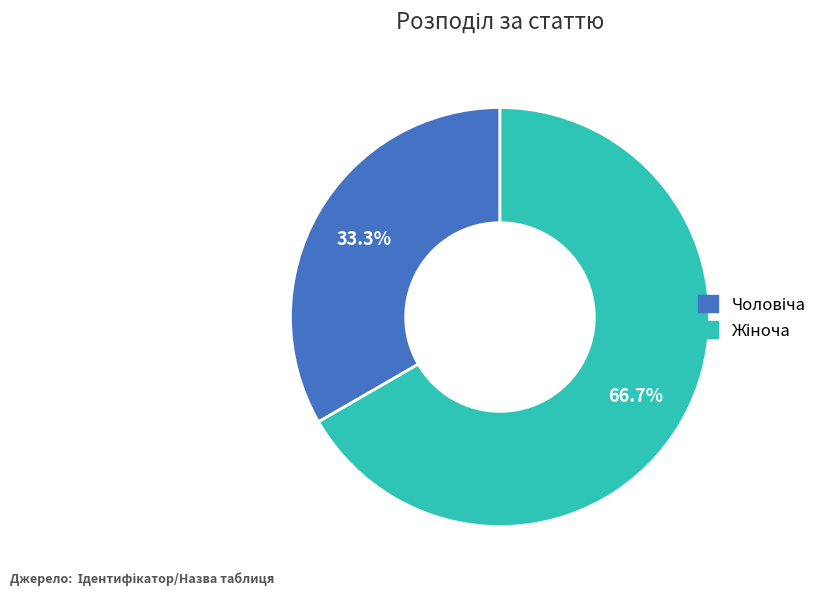

Does any single category account for the majority?

Yes